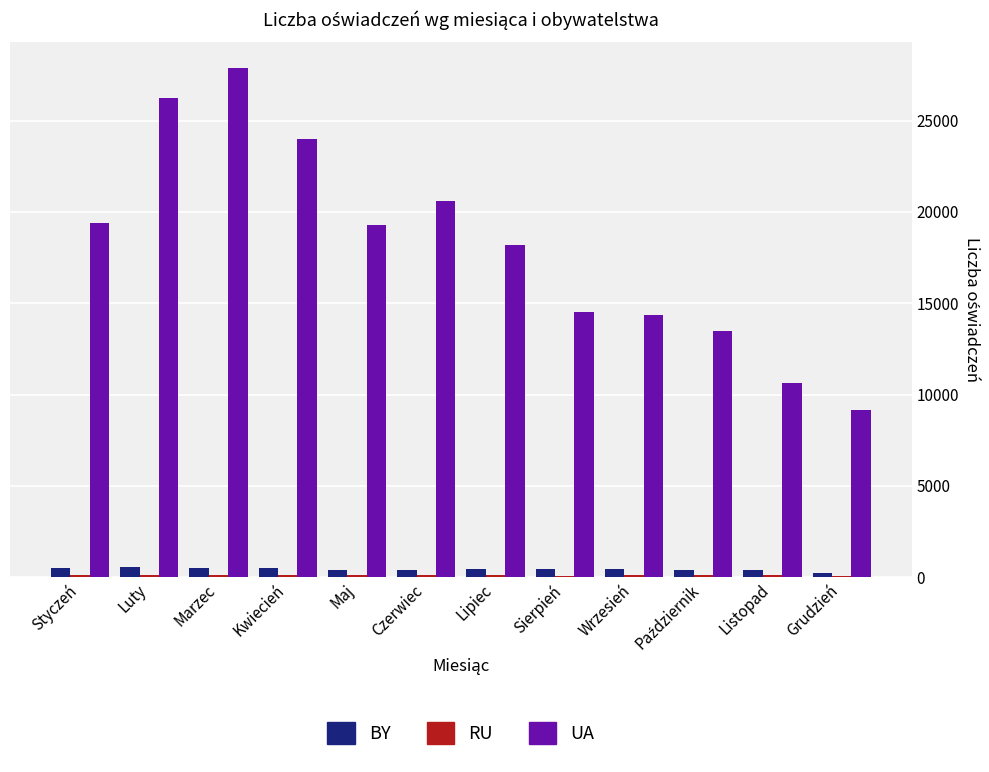

Which series changed the most between Sierpień and Grudzień?

UA